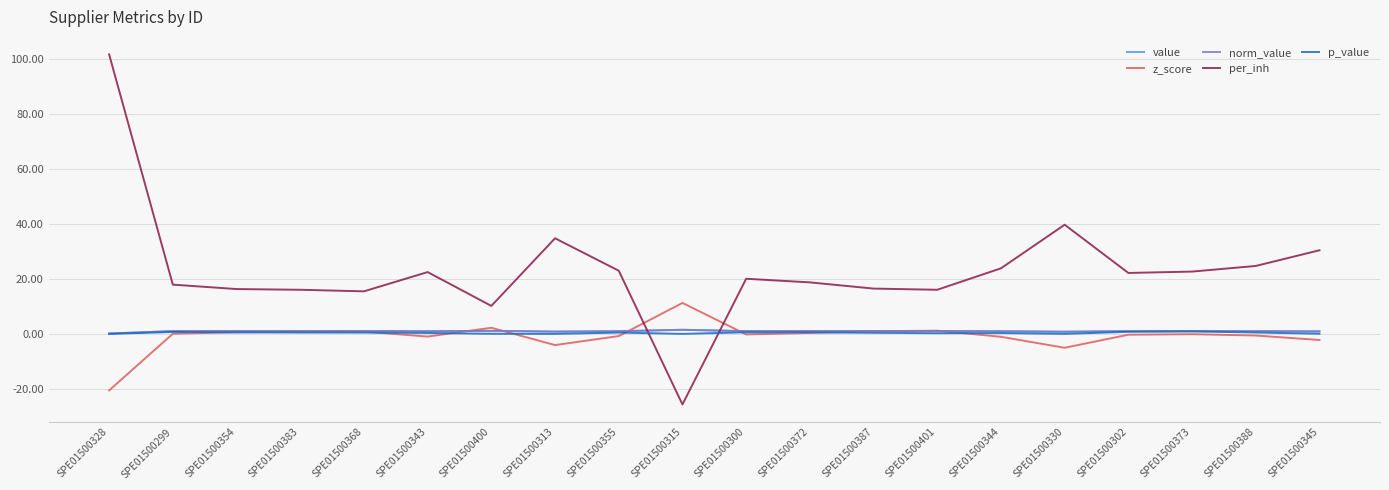

Does the chart display data point markers on the line(s)?

No